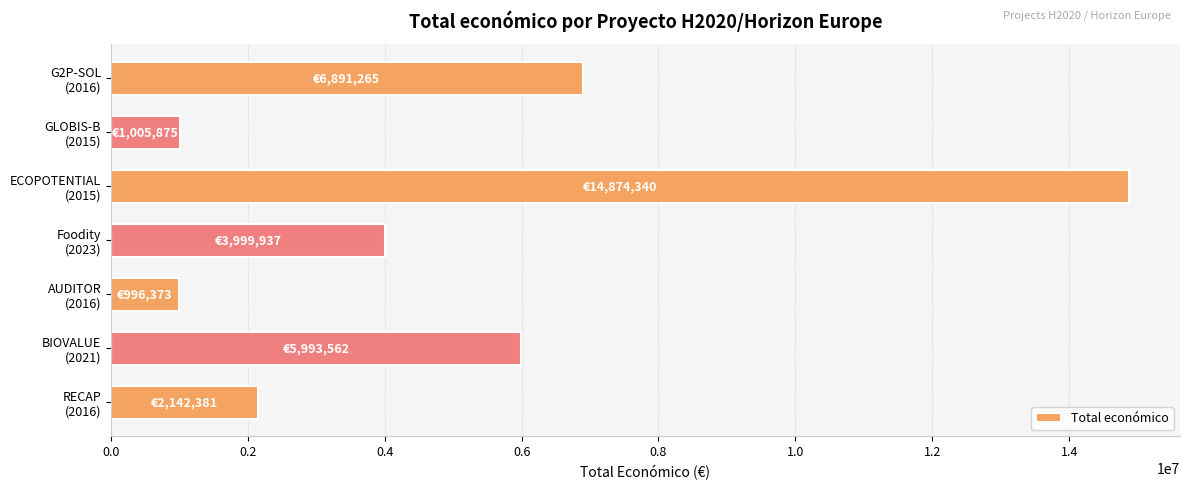

What is the greatest value displayed?

14874340